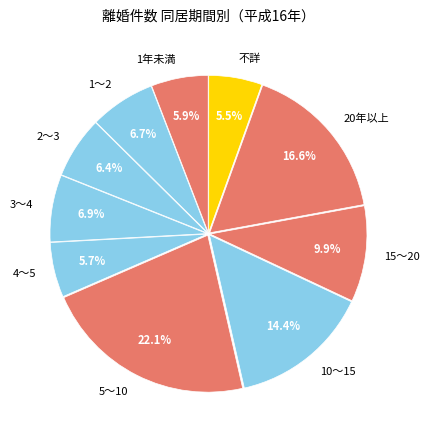

The 4～5 slice represents 6% of the pie. True or false?

True